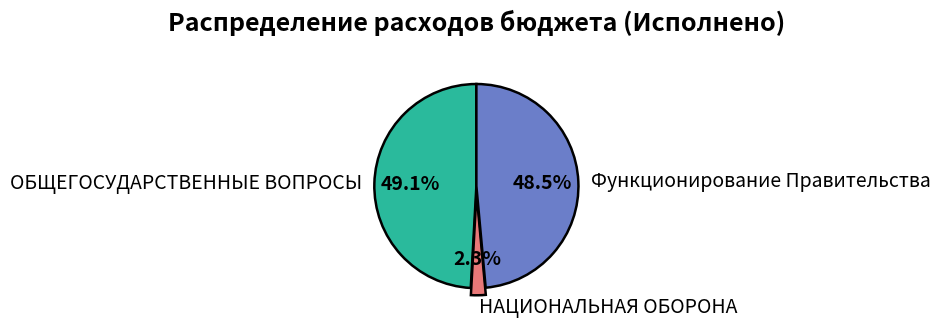

Is it true that Функционирование Правительства is 62% of the pie?

False